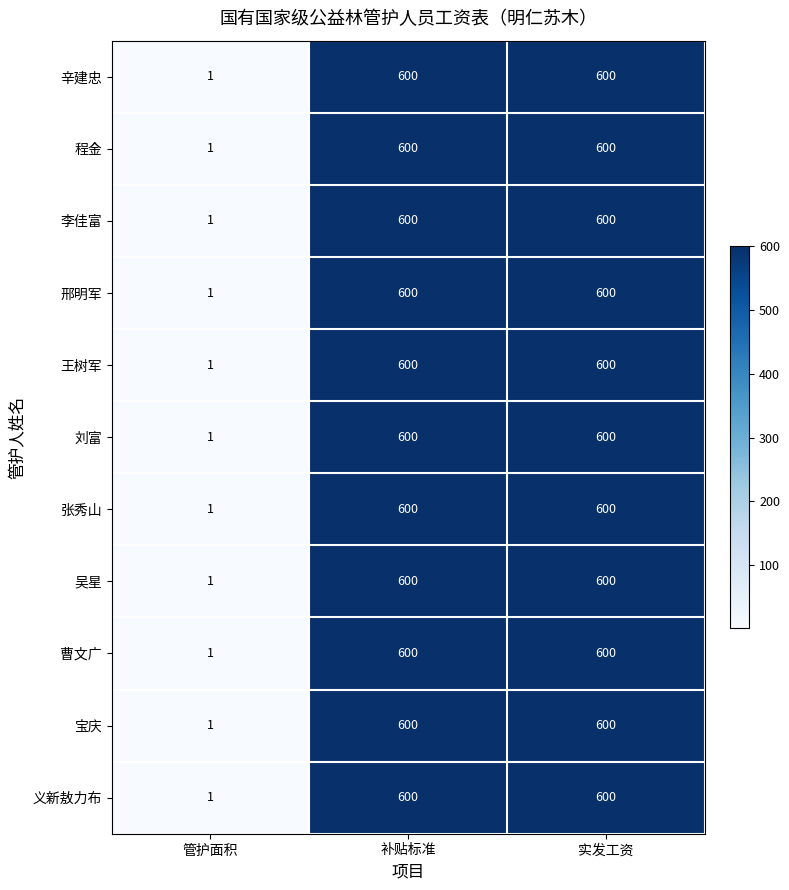

What is the smallest value displayed?

1